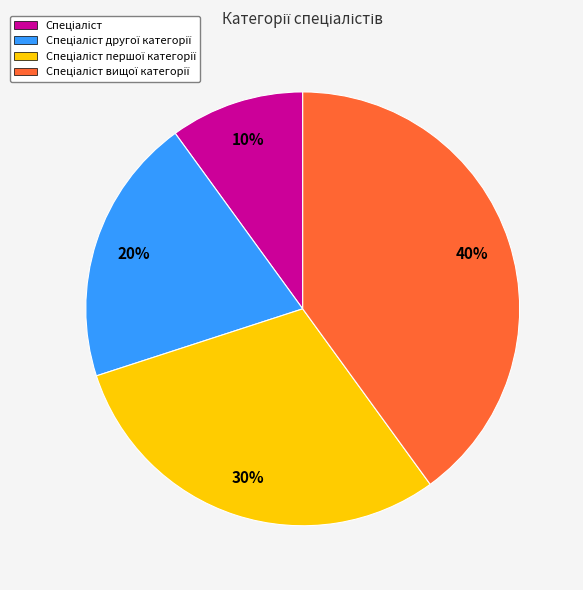

How many slices are in this pie chart?

4